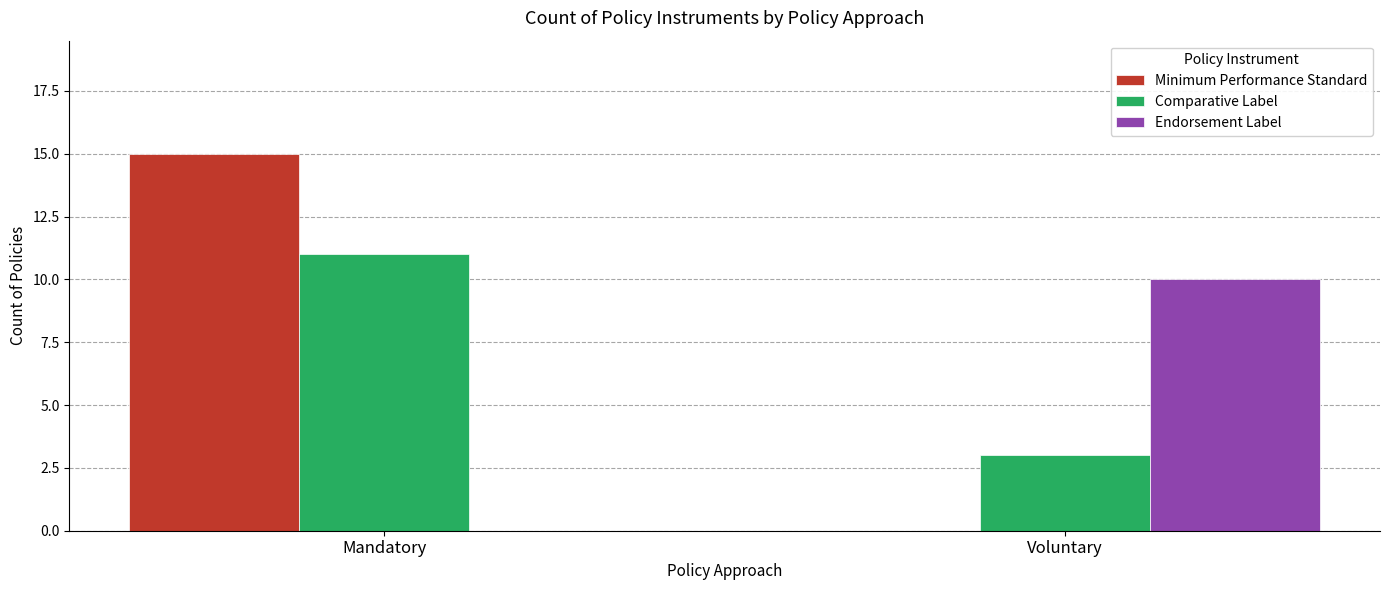

Is the value of Endorsement Label at Mandatory greater than the value of Comparative Label at Voluntary?

No